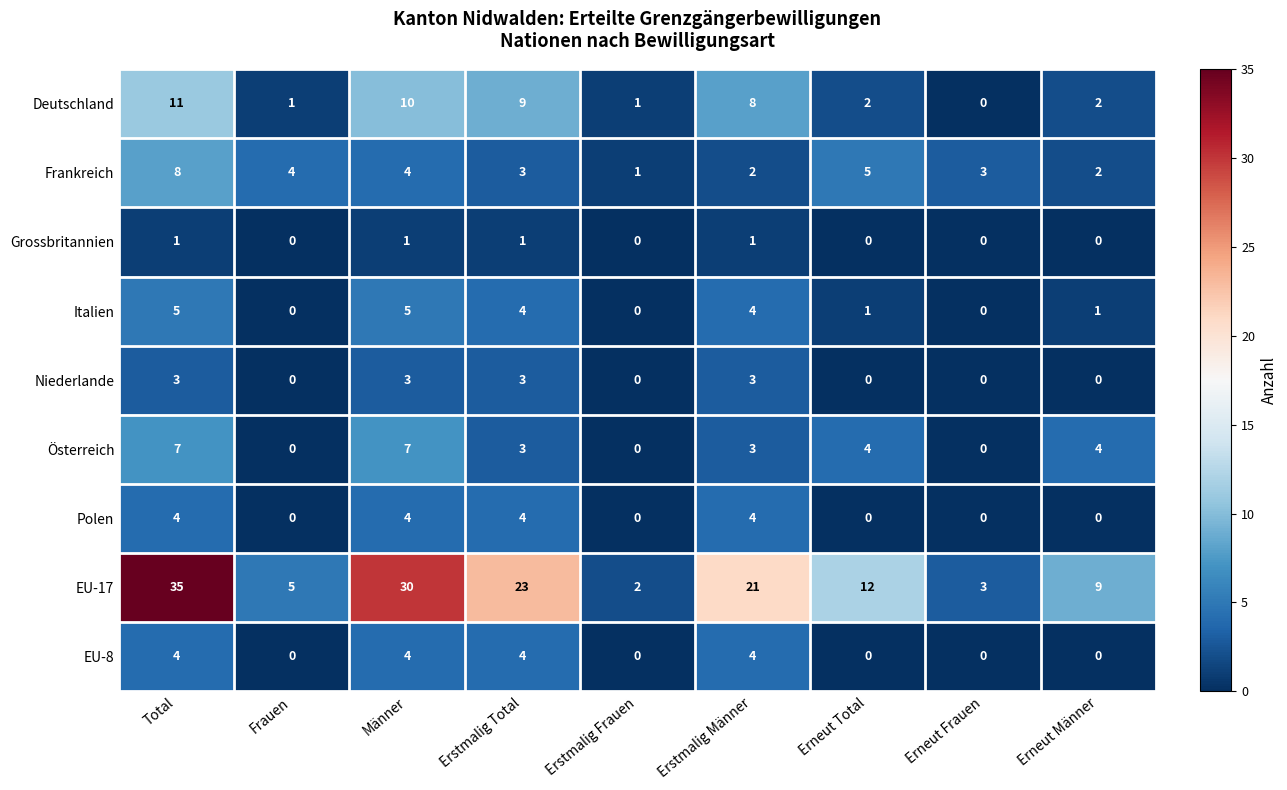

How many series are shown in this chart?

9